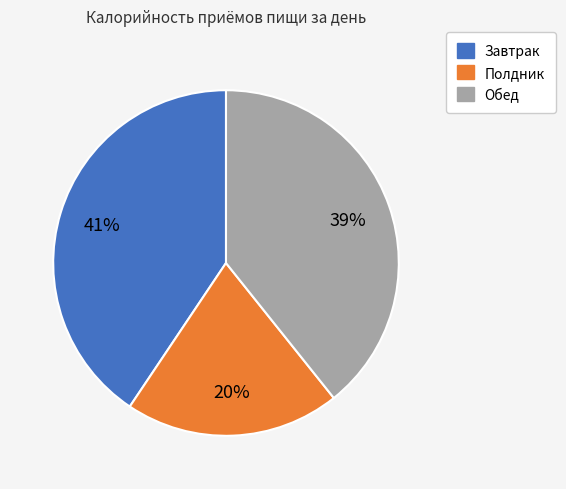

To the nearest percent, what portion does Завтрак represent?

41%